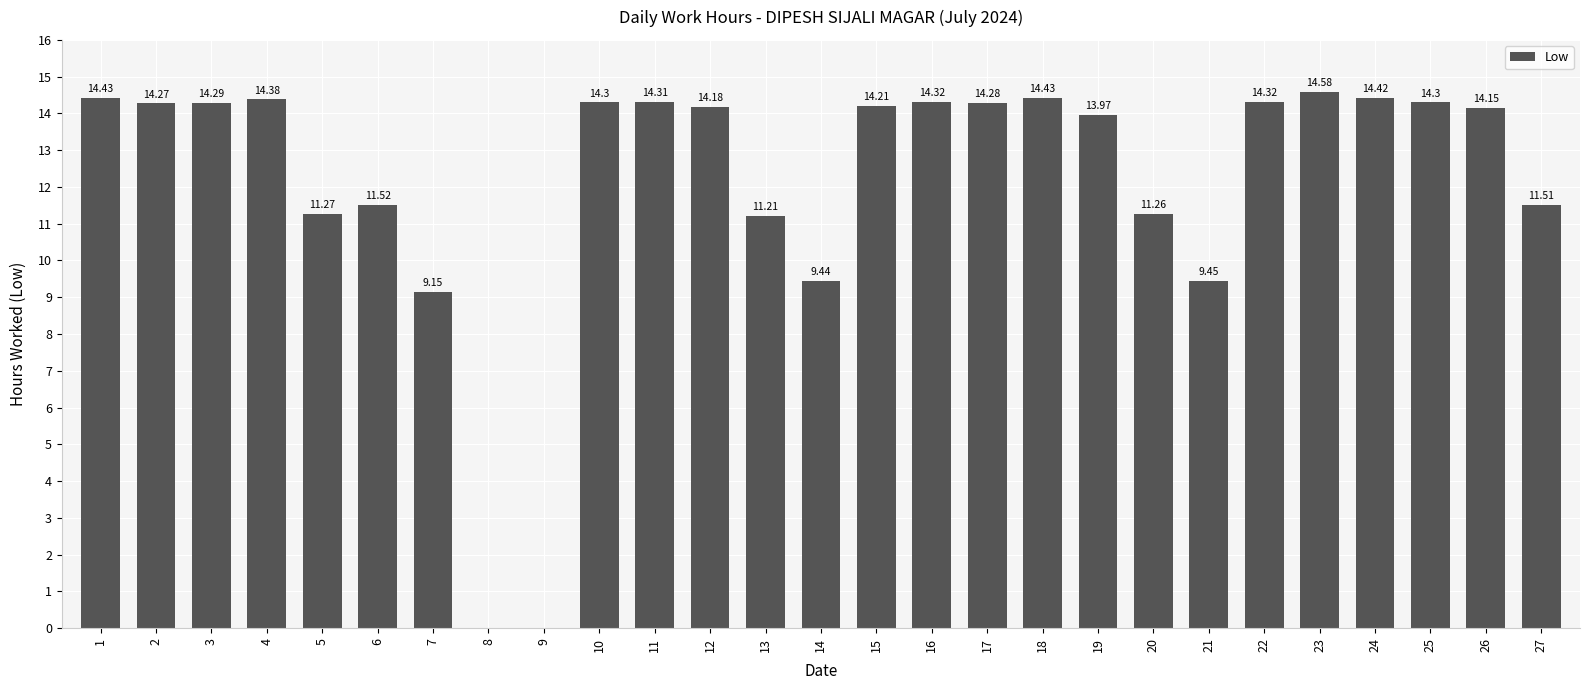

What is the change in value from 4 to 15?

-0.2